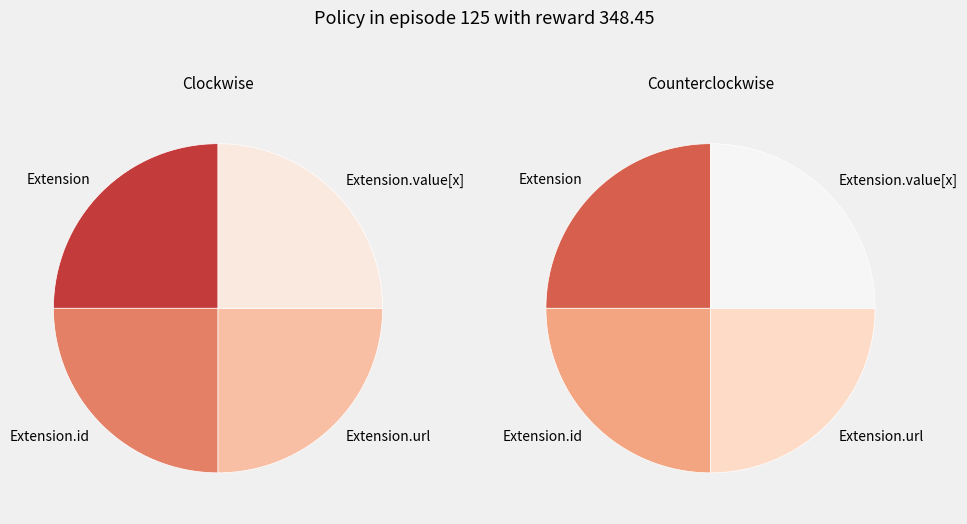

Which slice is the smallest?

Extension